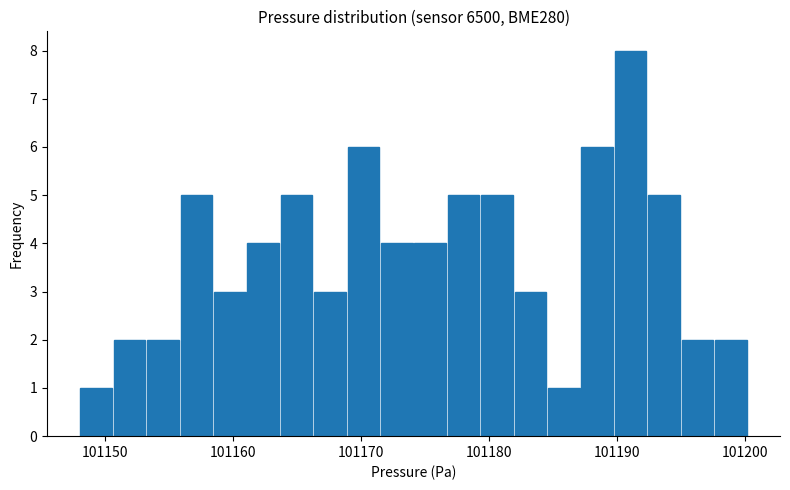

Around what value on the x-axis is the tallest bar? Give the approximate position of its centre, as read against the axis.

101191